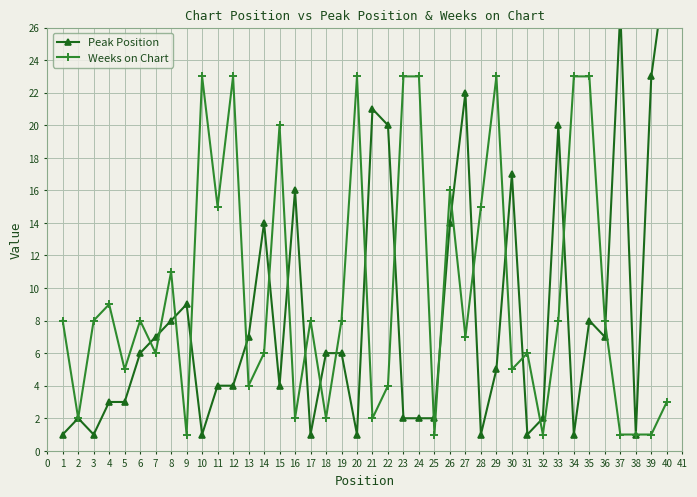

True or false: Weeks on Chart has a value of 3 at 1.

False